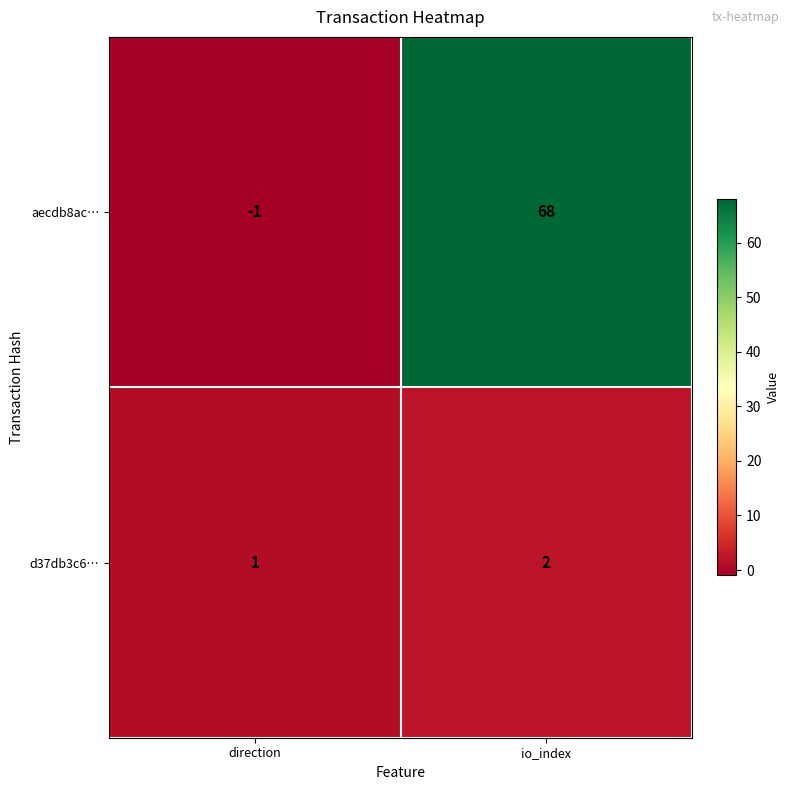

Reading left to right, list all the values displayed in this chart.

aecdb8ac…: -1	68
d37db3c6…: 1	2